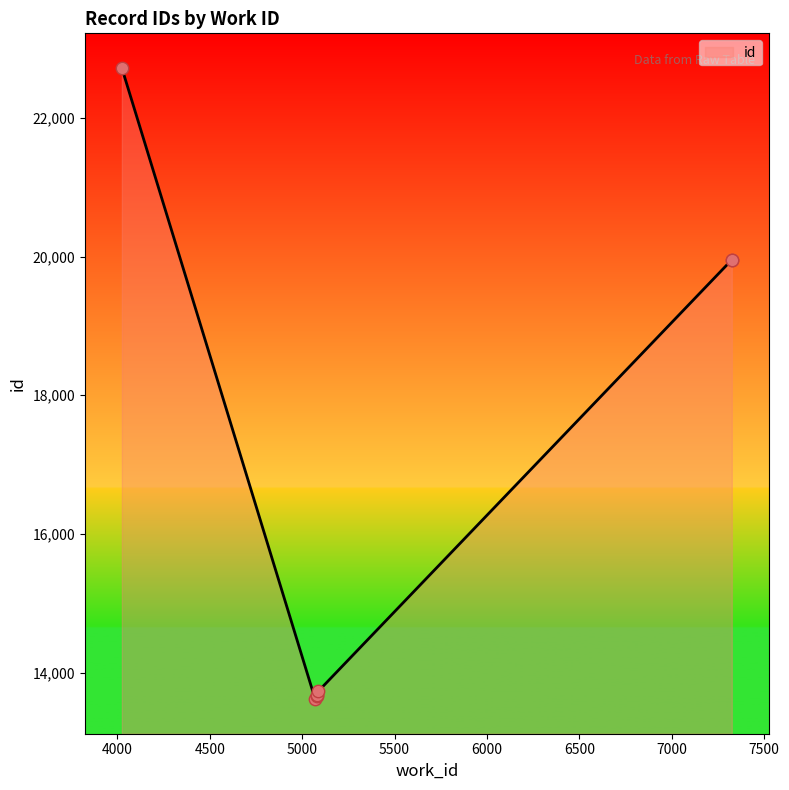

What is the change in value from 5088 to 7325?

+6221